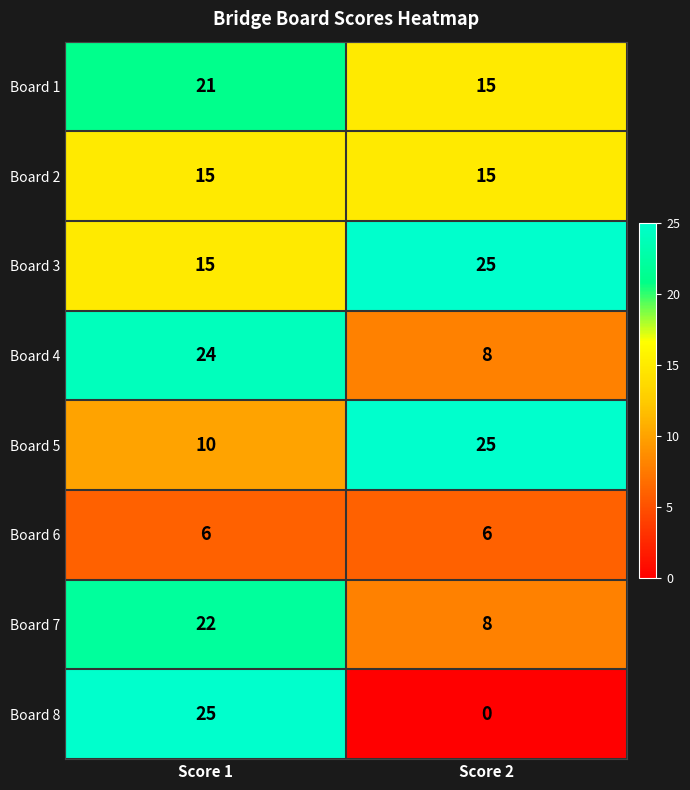

How many data points does each series have?

2